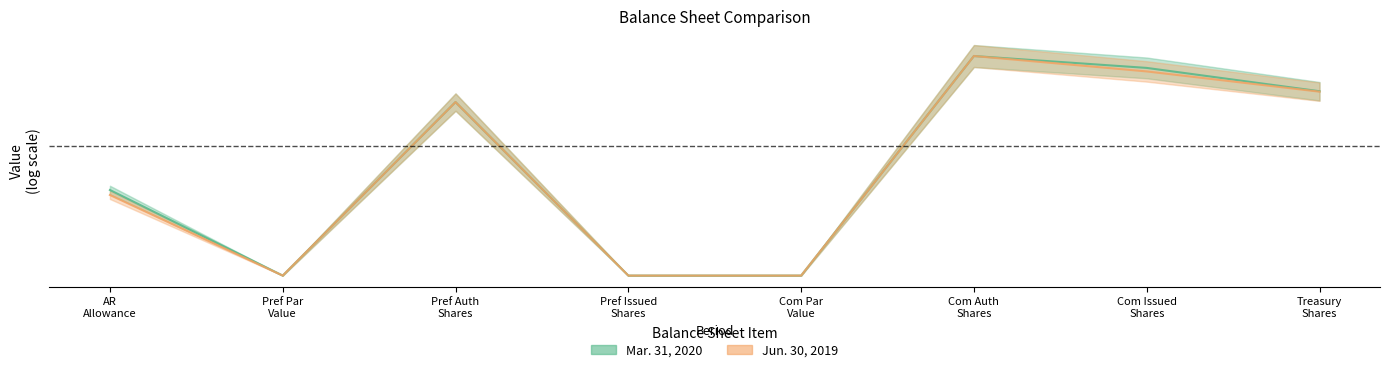

How many interior local valleys does the Mar. 31, 2020 series have?

1